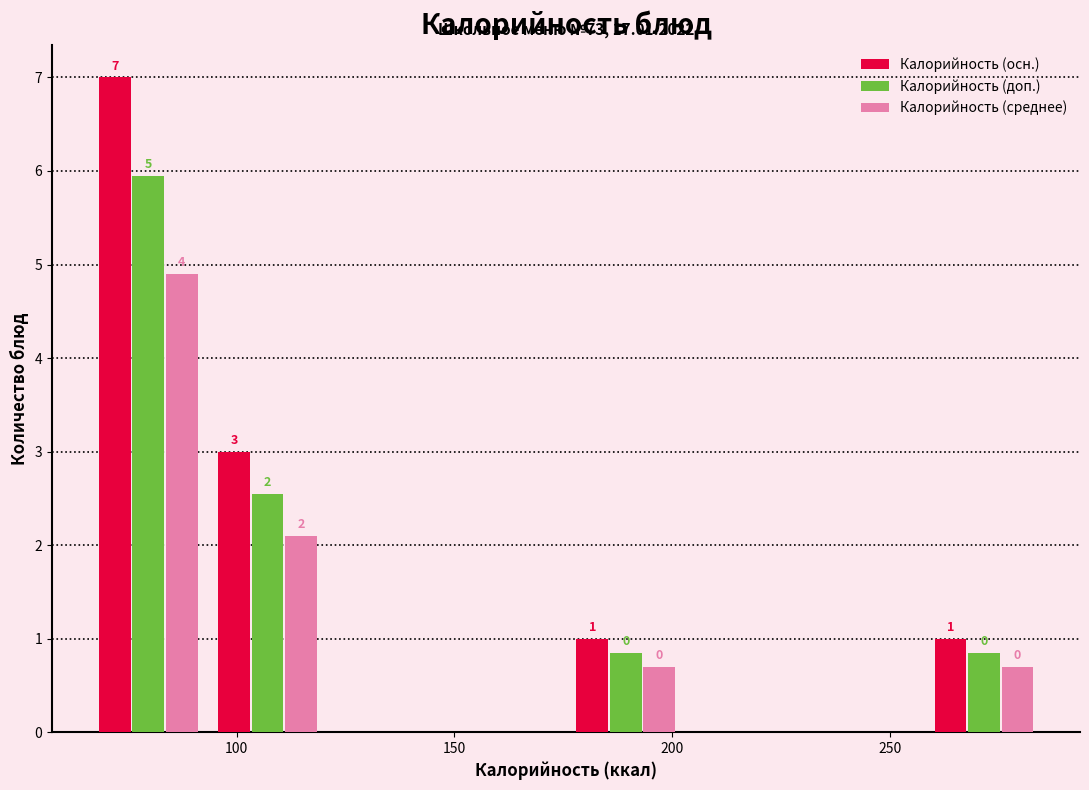

In the Калорийность (среднее) series, which range on the x-axis has the tallest bar?

65 to 95